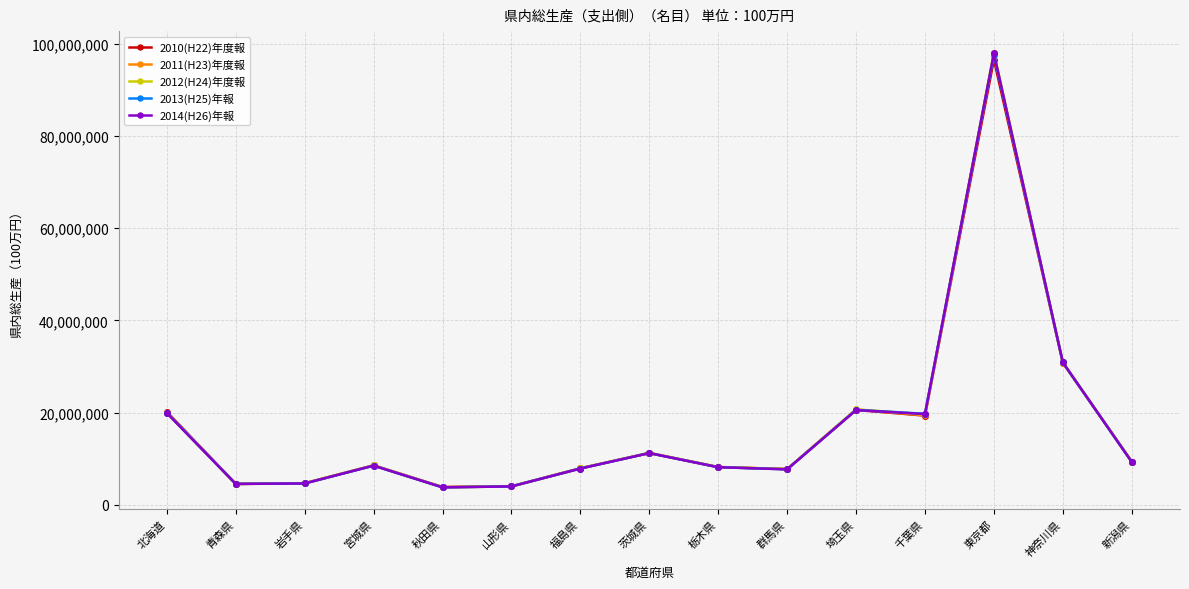

Is it true that 2011(H23)年度報 equals 7863298 at 福島県?

True